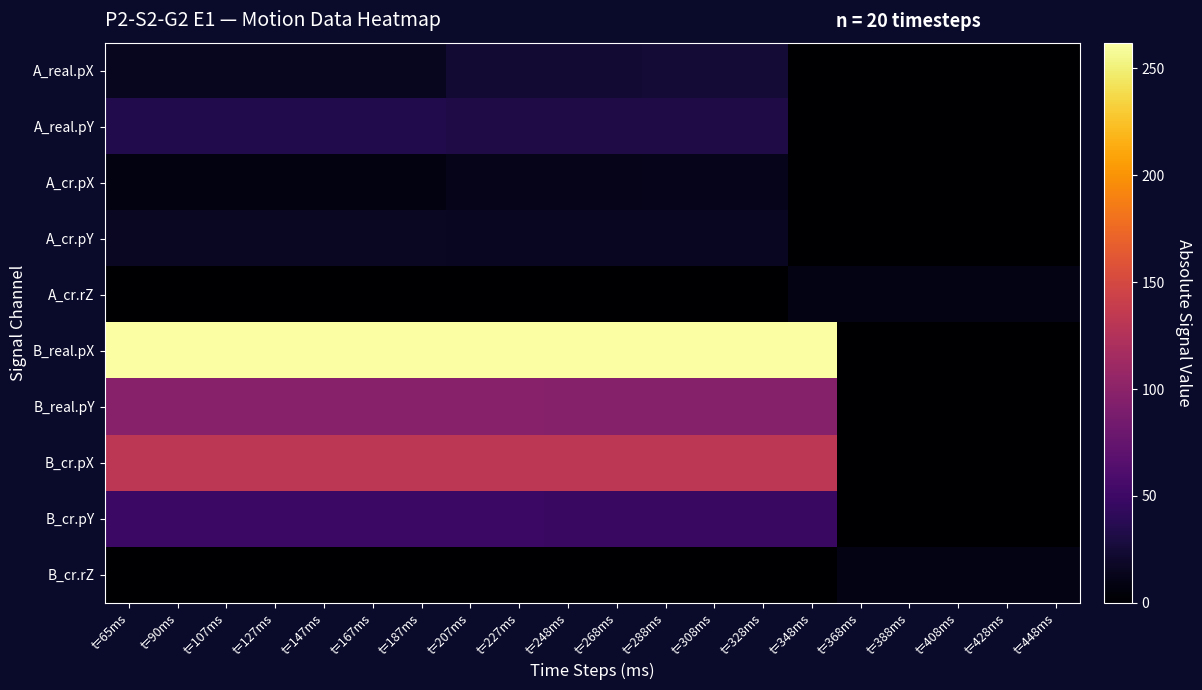

What is the spread (max minus min) of values at t=288ms?

262.0